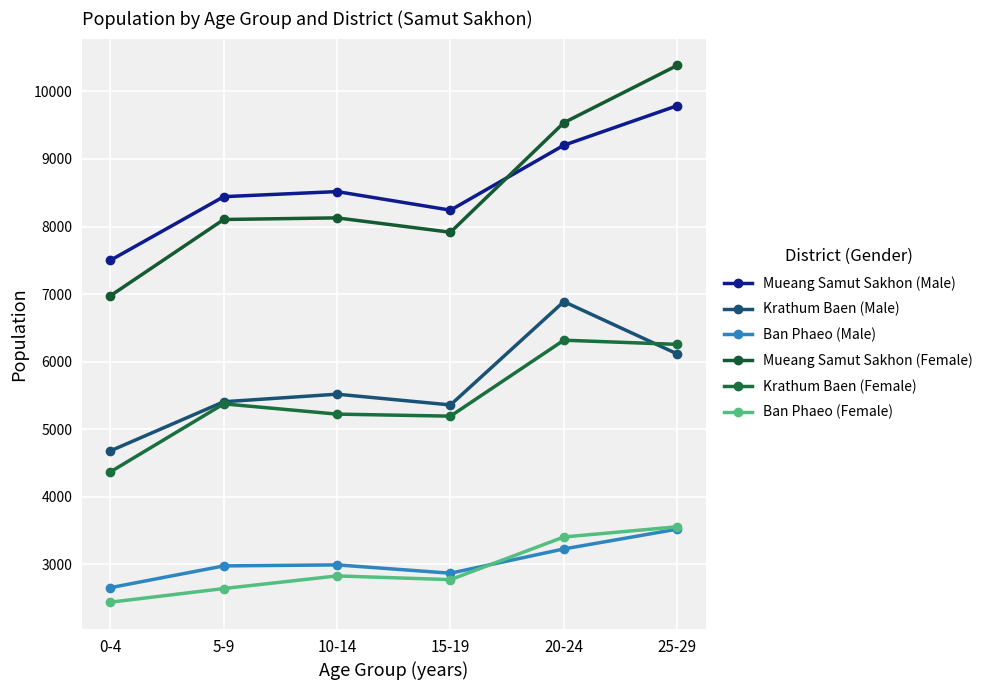

At 0-4, list the series in order from smallest to largest.

Ban Phaeo (Female), Ban Phaeo (Male), Krathum Baen (Female), Krathum Baen (Male), Mueang Samut Sakhon (Female), Mueang Samut Sakhon (Male)